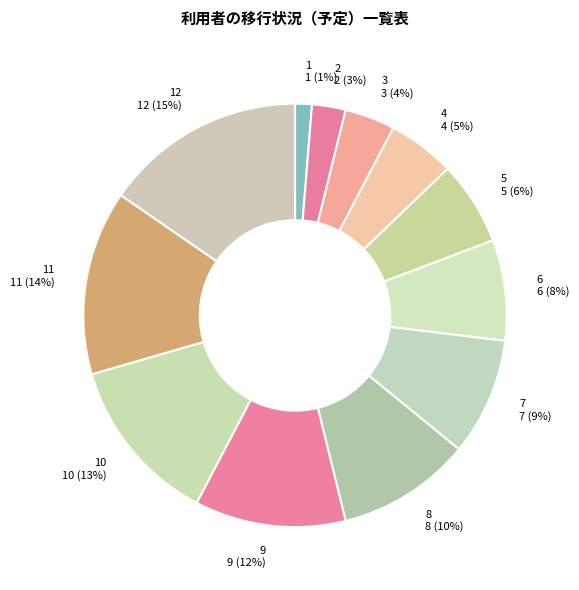

Is there any slice that represents more than half of the pie?

No